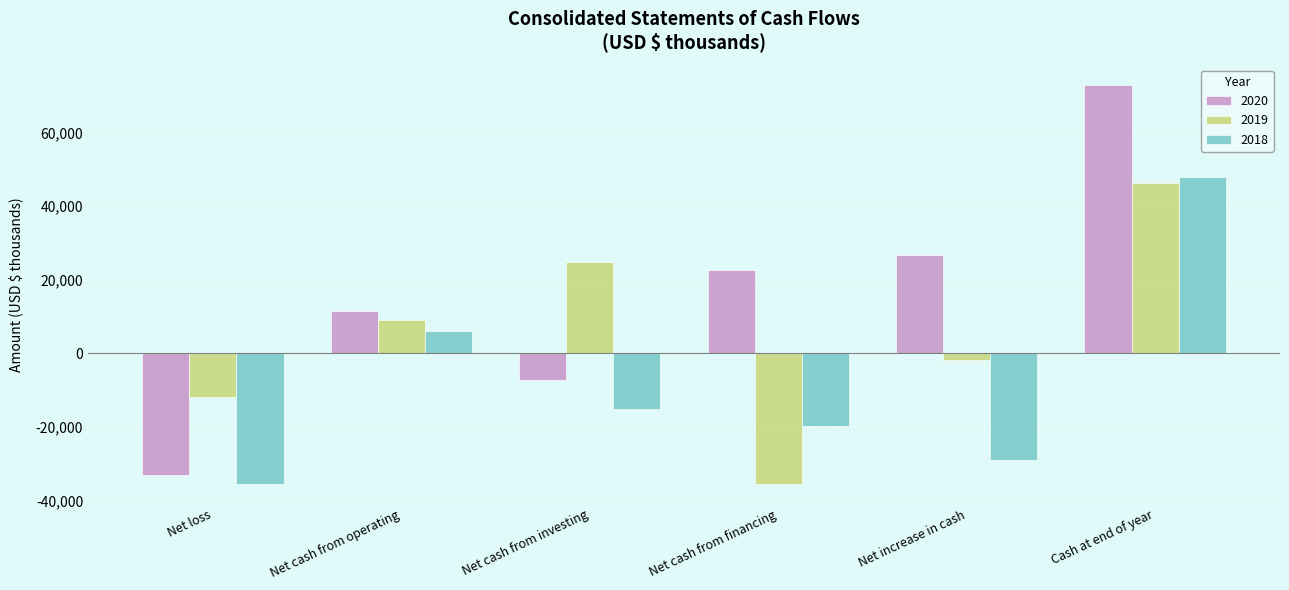

Rank the series by their maximum value, from highest to lowest.

2020, 2018, 2019